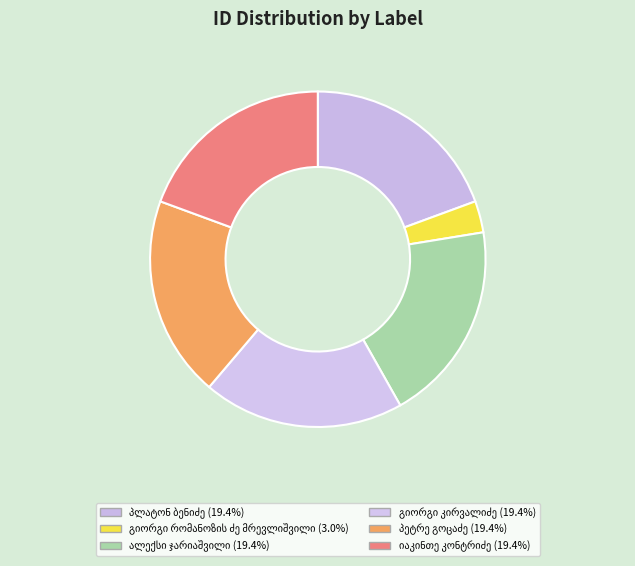

How many segments does this pie chart have?

6